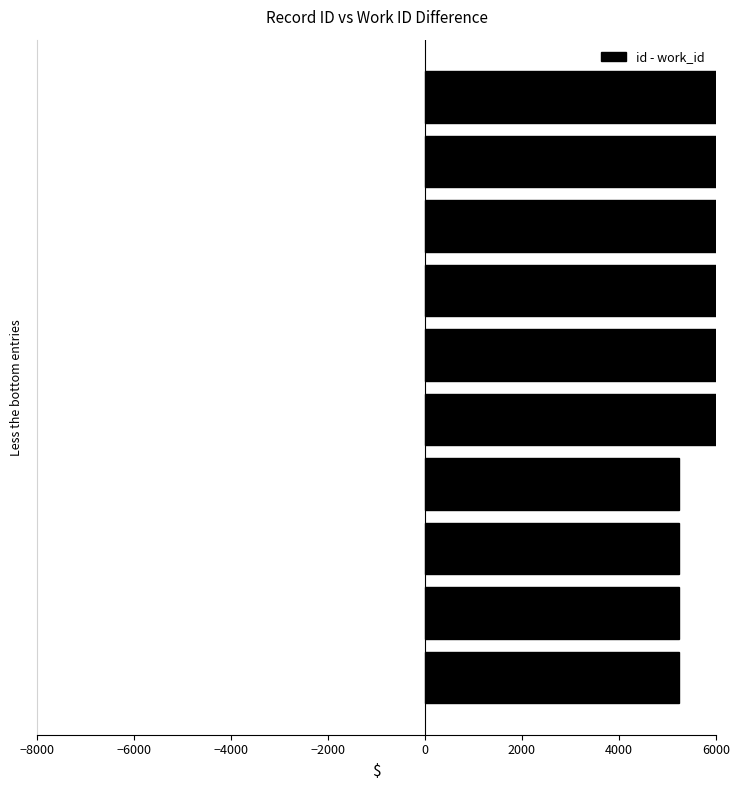

Are the bars grouped side by side (vs. stacked)?

No